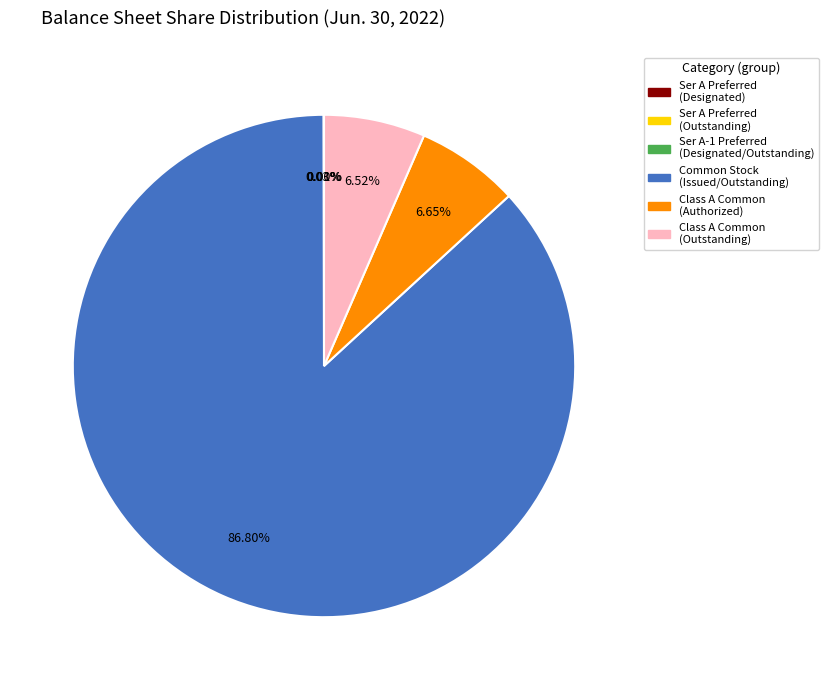

Is there a majority slice in this chart?

Yes